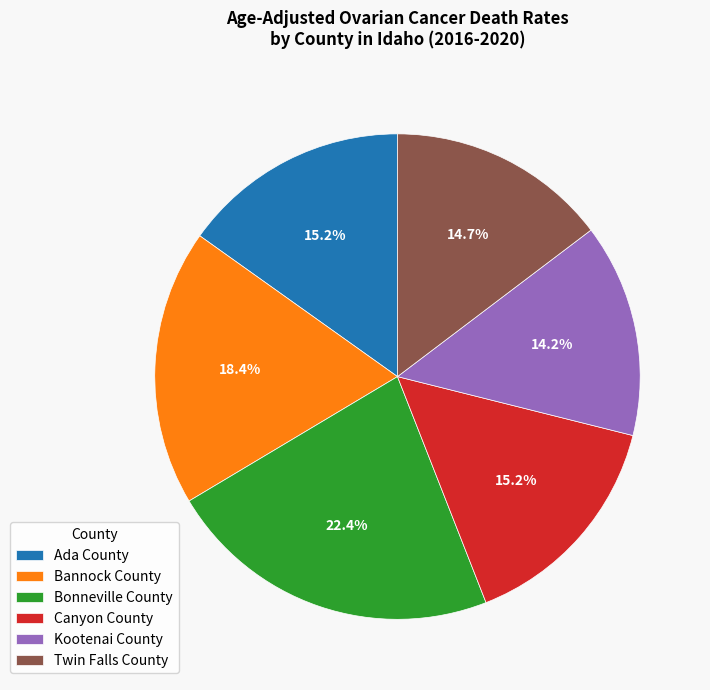

True or false: Canyon County accounts for 8% of the total.

False